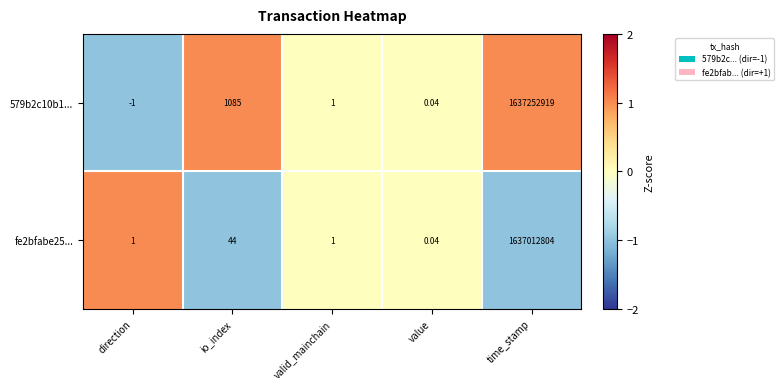

What is the minimum value shown in the chart?

-1.0